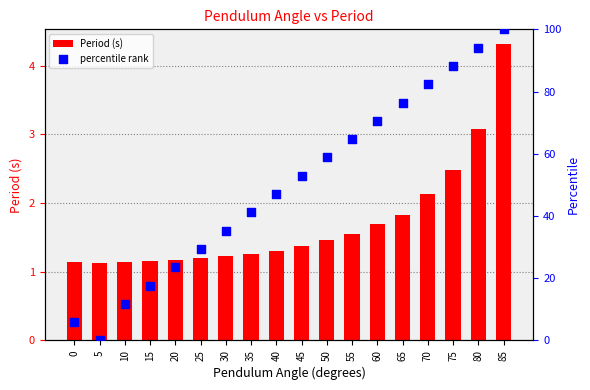

Which series contains the highest Y value?

percentile rank